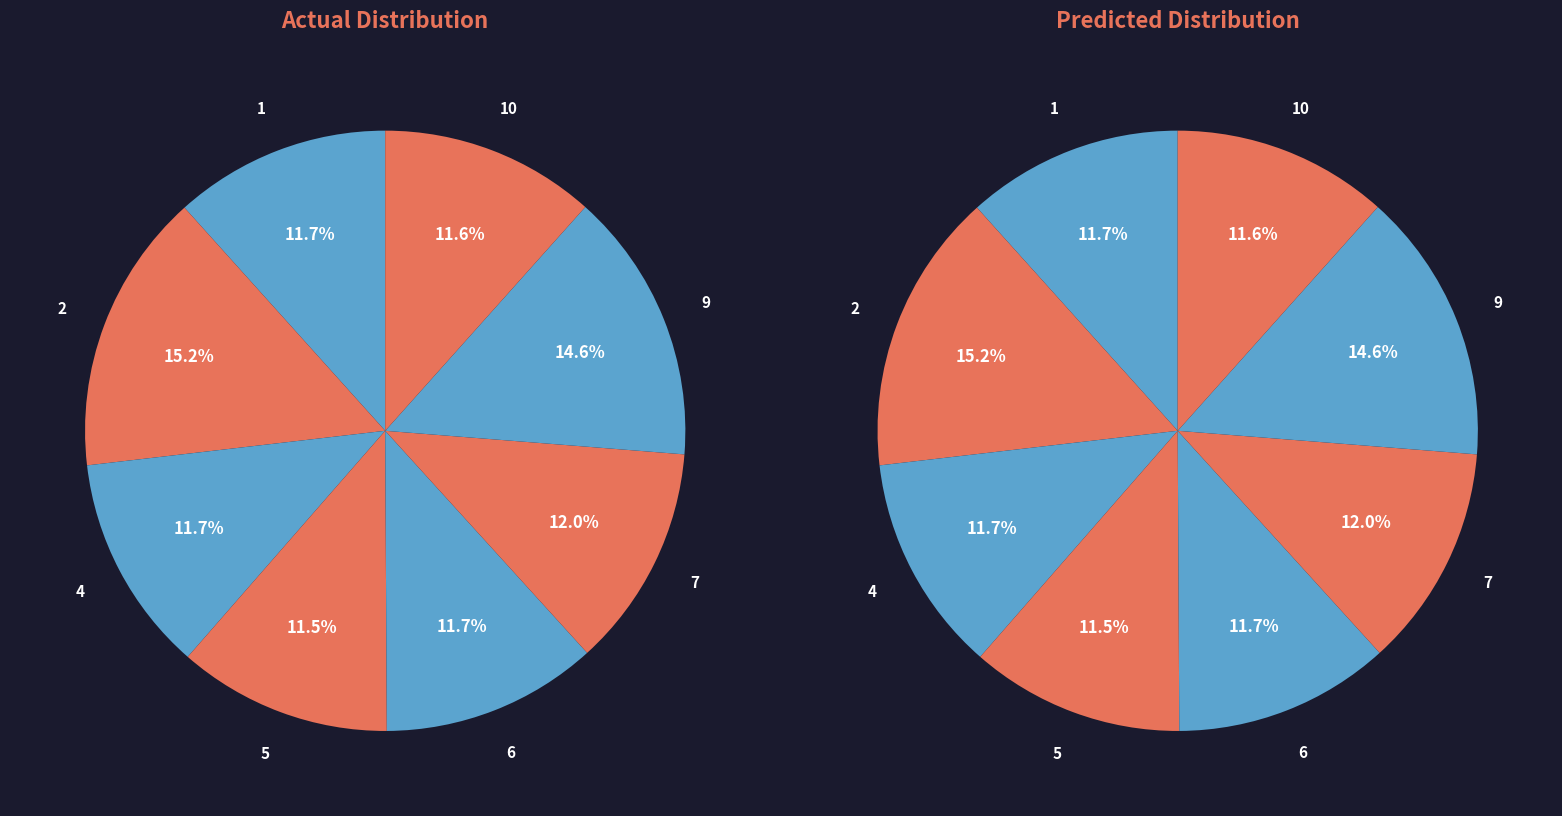

Rank the categories by value from lowest to highest.

5, 10, 1, 6, 4, 7, 9, 2